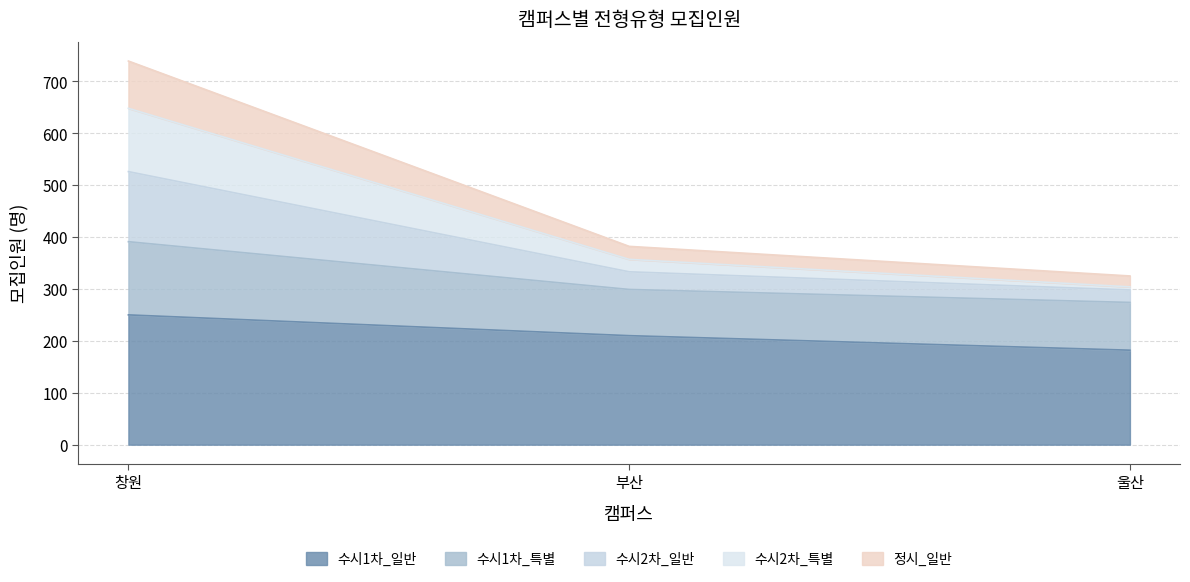

Where does the 정시_일반 series first go above 299?

창원